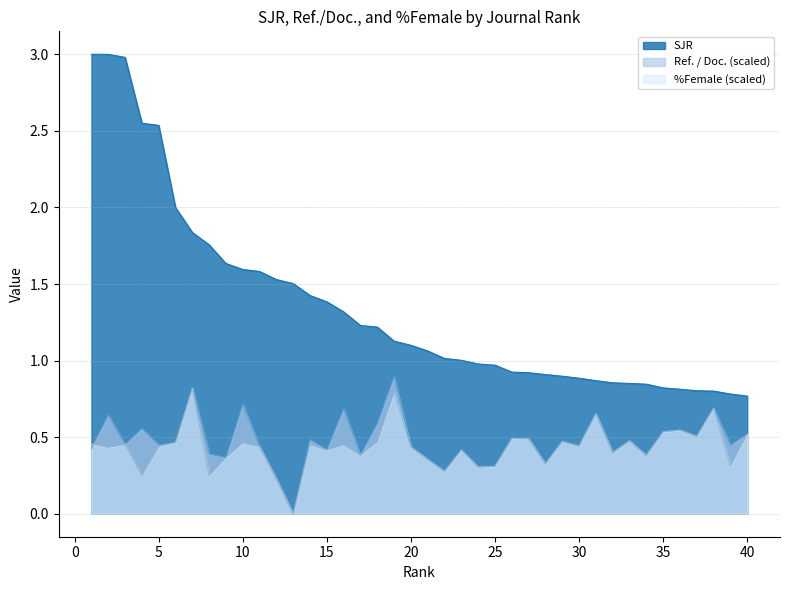

Rank the series at 34 from highest to lowest value.

SJR, Ref. / Doc., %Female